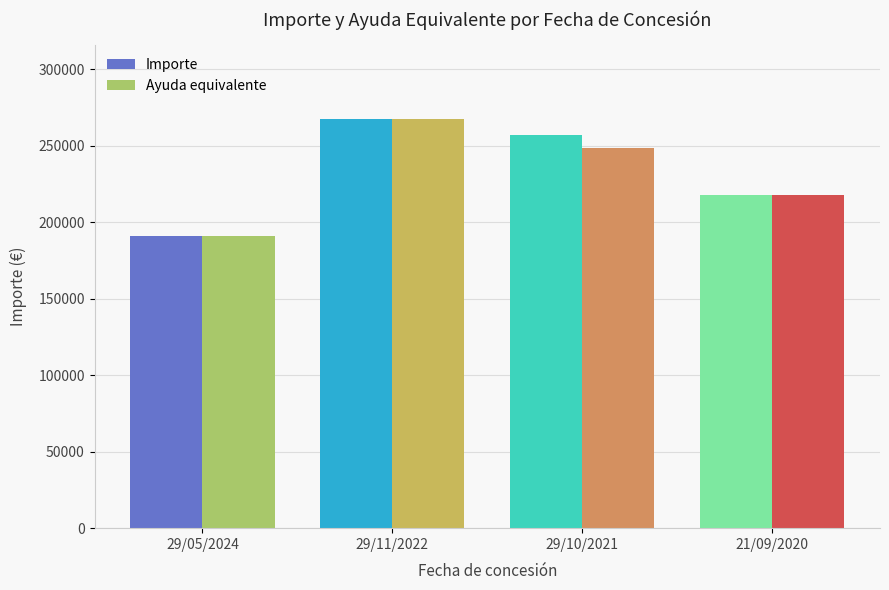

What is the average value of the Importe series?

233212.9